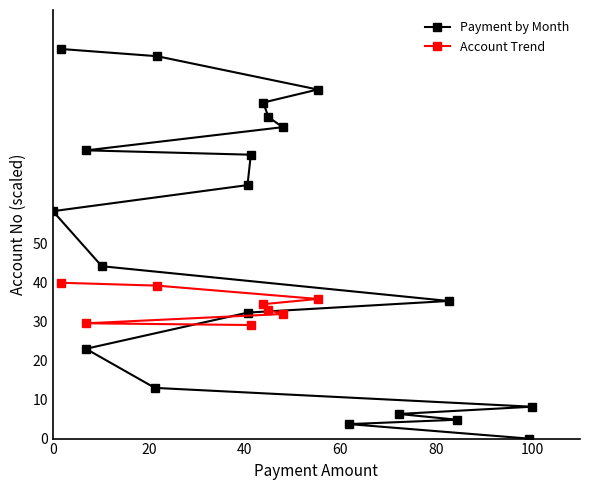

Is it true that the value at 2022-12-26 is 1.6?

False